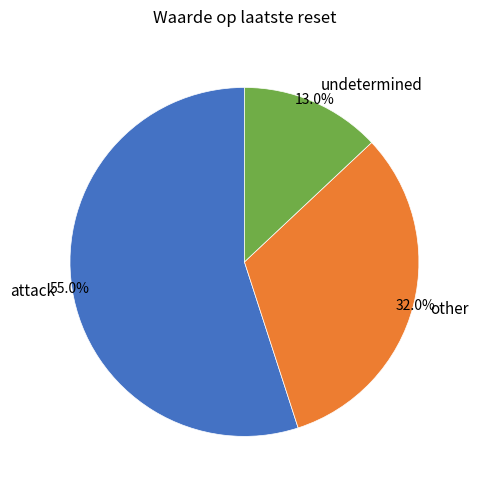

What is the largest slice in the pie chart?

attack